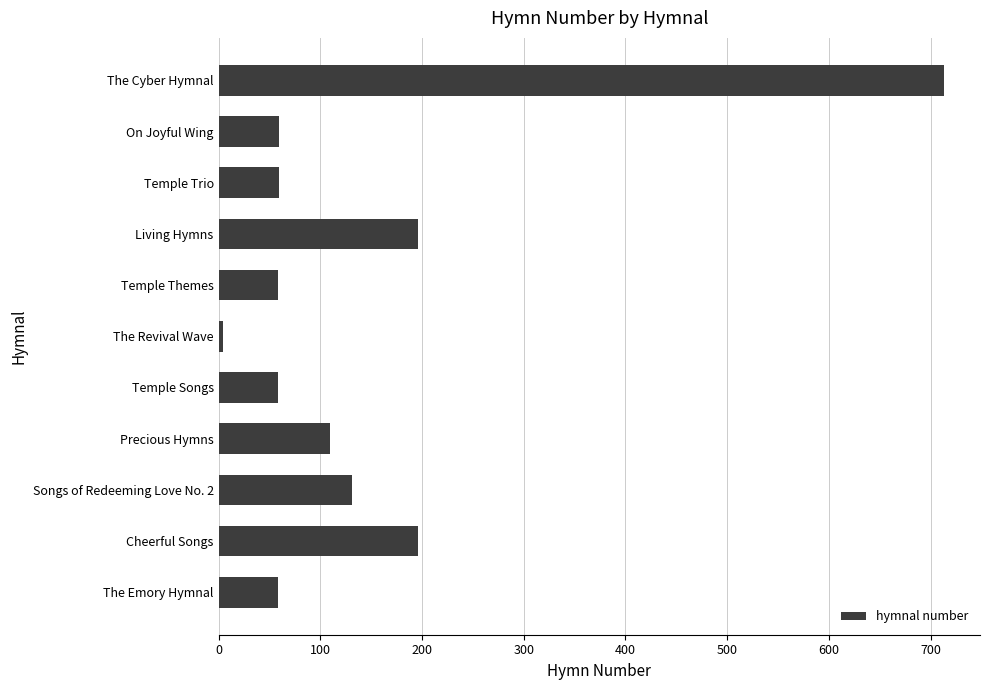

What is the difference between the second highest and second lowest values?

138